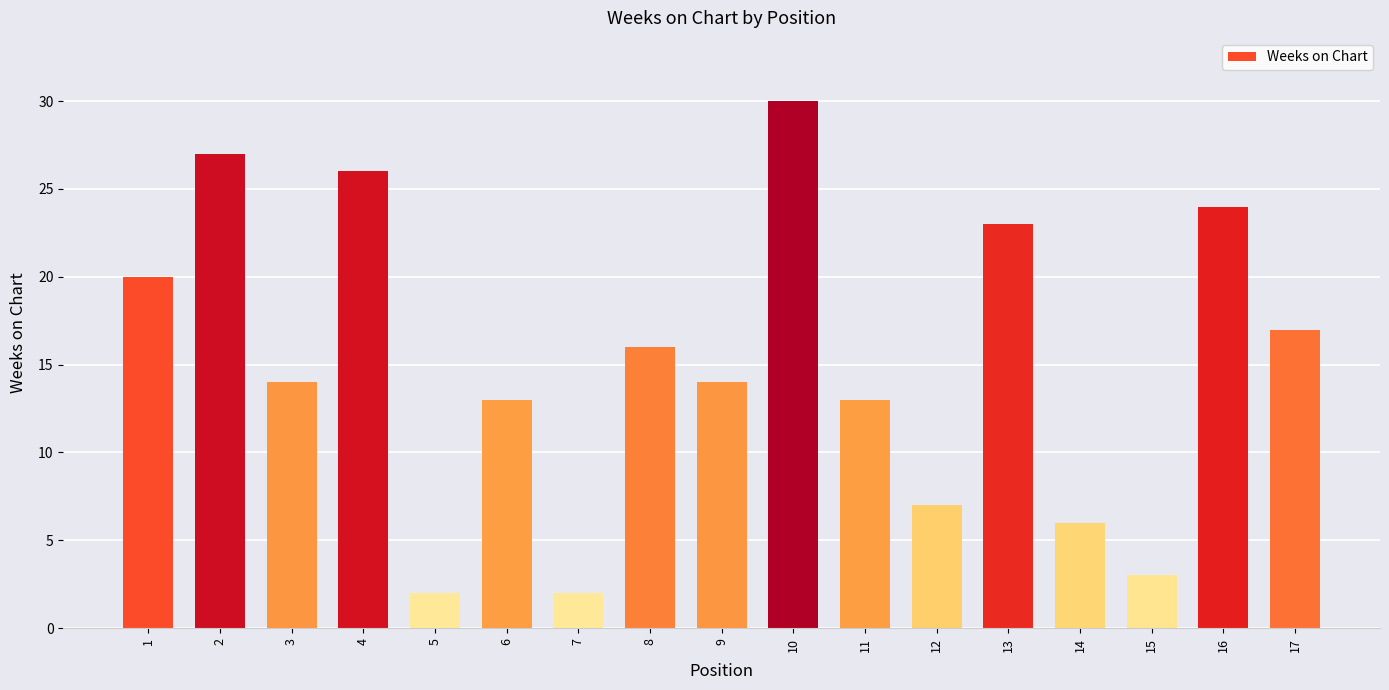

What is the greatest value displayed?

30